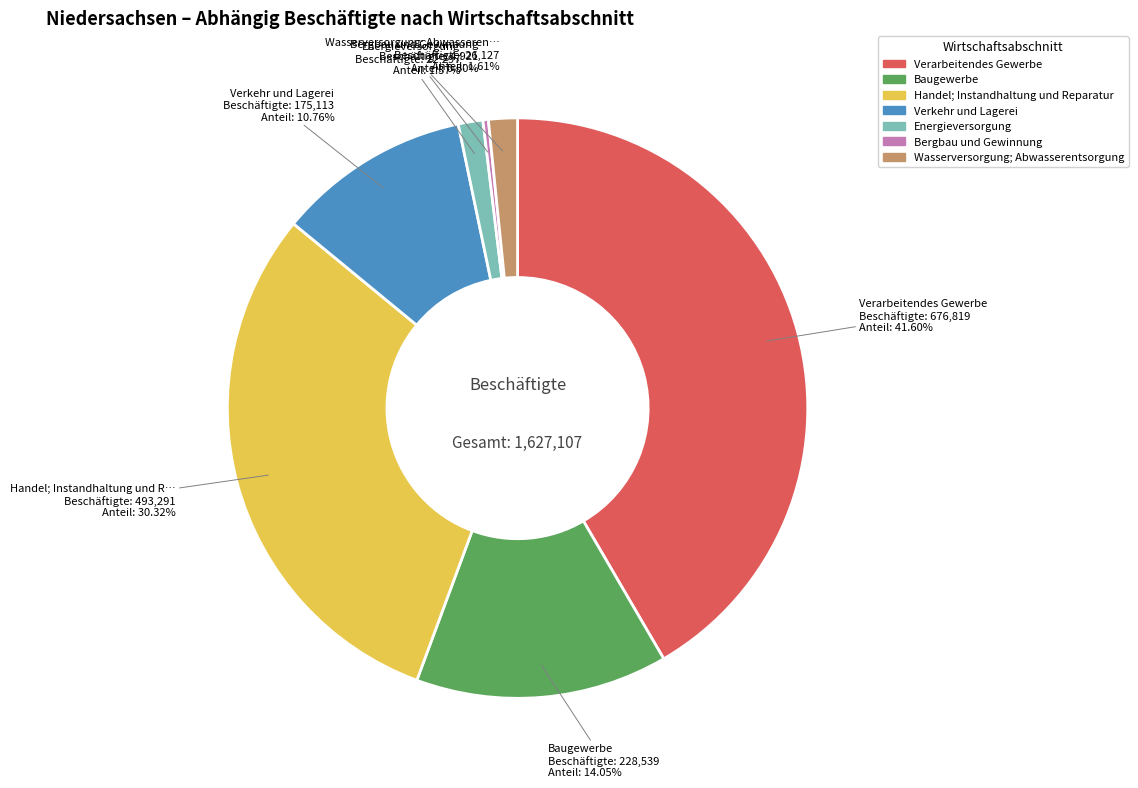

What is the largest slice in the pie chart?

Verarbeitendes Gewerbe